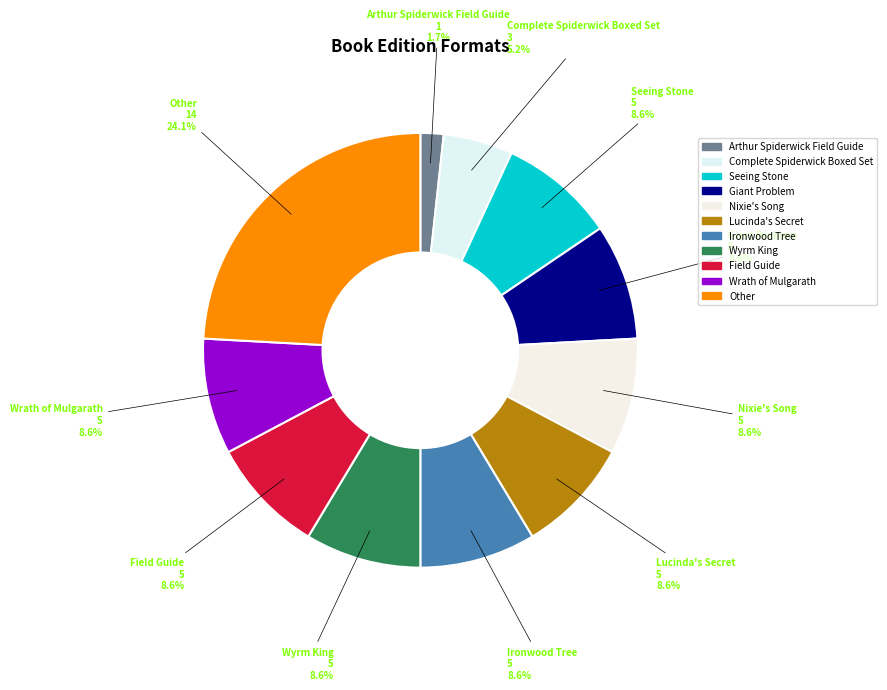

Does Ironwood Tree account for over 50% of the chart?

No